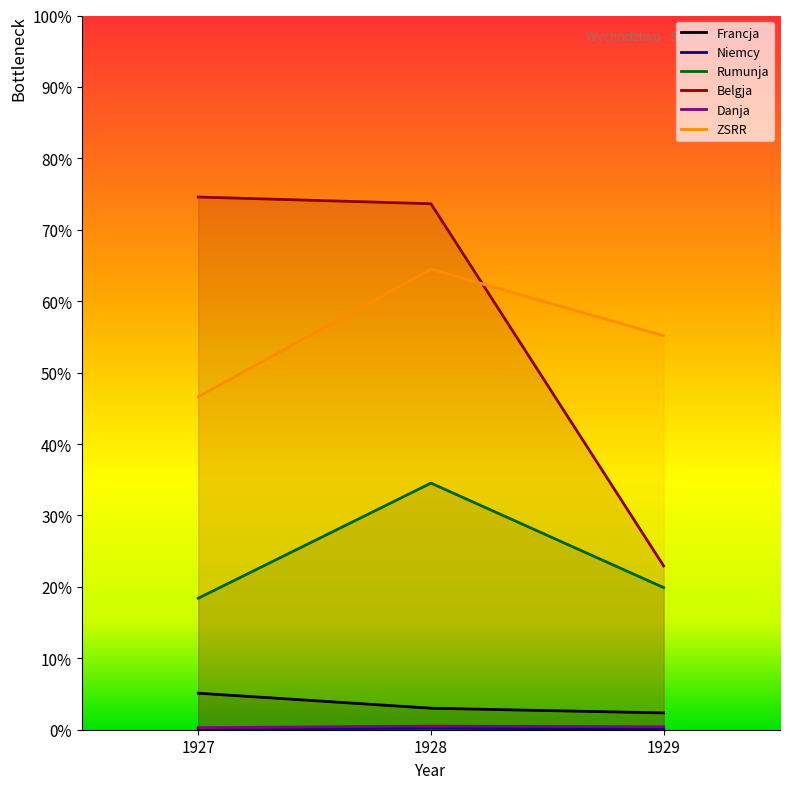

Rank the categories by Niemcy value from highest to lowest.

1928, 1927, 1929